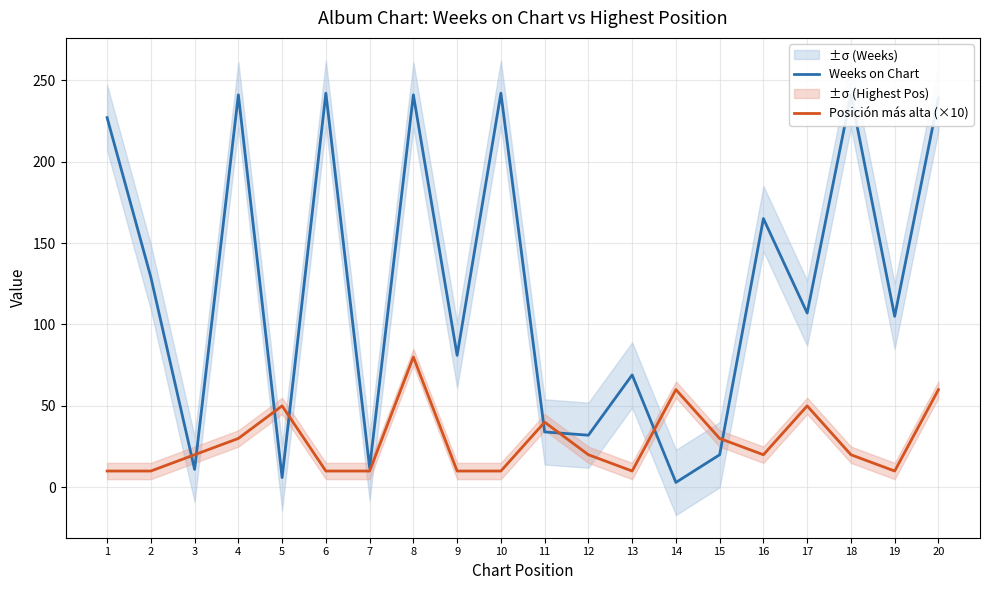

Is it true that Posición más alta (×10) equals 50 at 15?

False